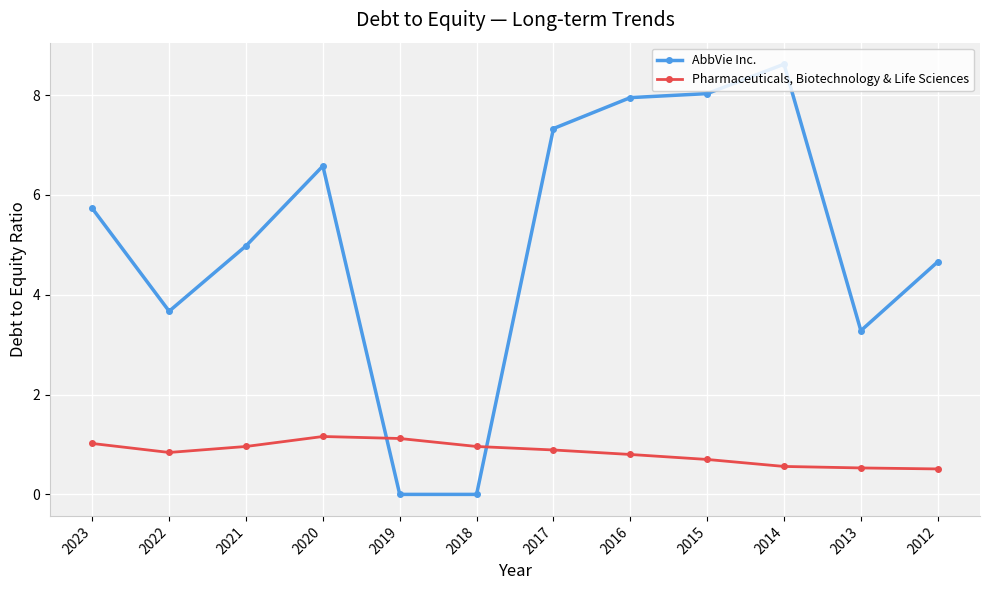

At which category is the sum across all series the highest?

2014